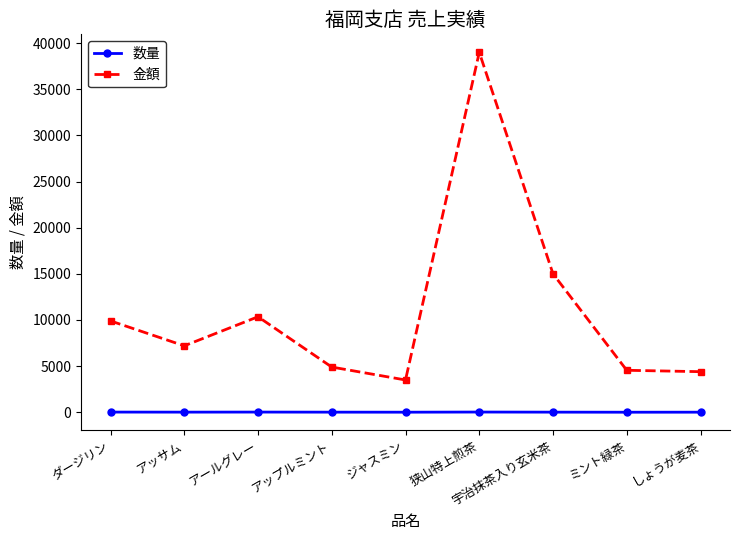

What is the difference between the second highest and minimum values in the 金額 series?

11500